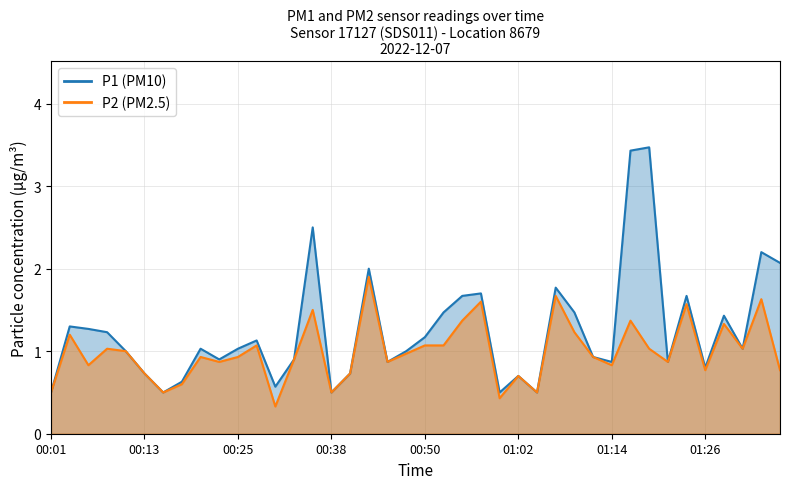

What is the label of the 38th point from the left?

01:31